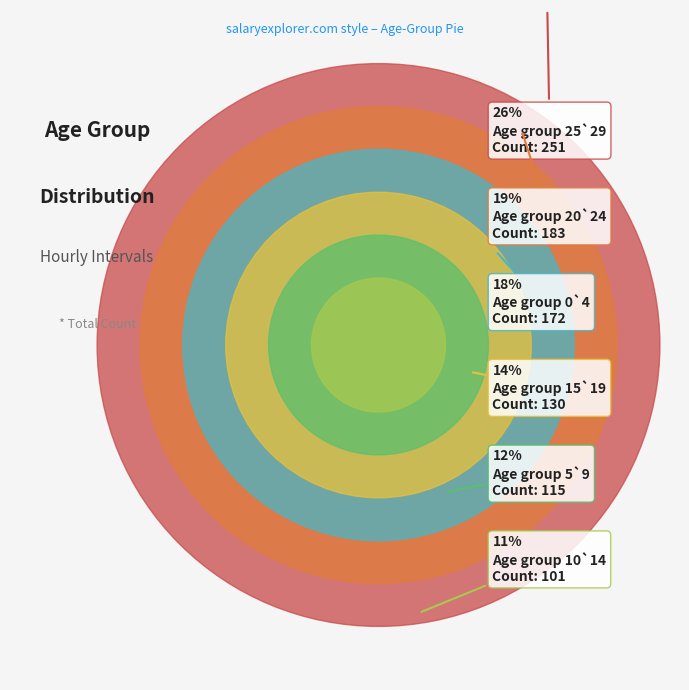

To the nearest percent, what percentage of the pie is 10`14?

11%